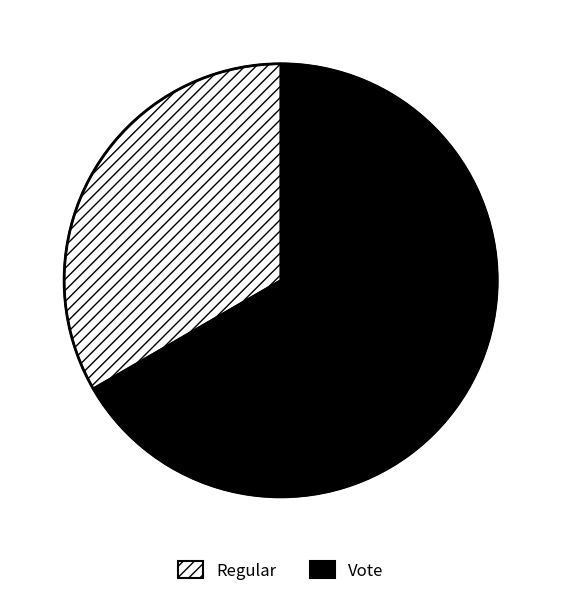

How many segments does this pie chart have?

2